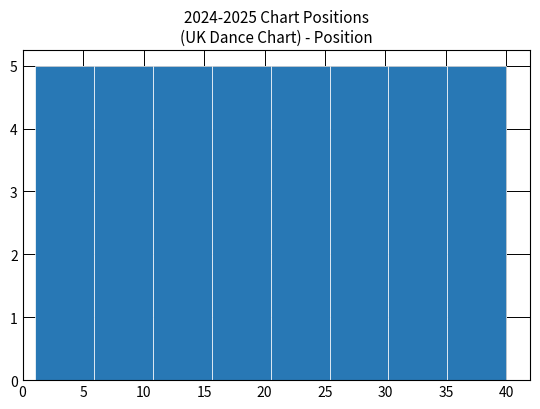

Reading left to right, transcribe this chart: for each bar, give the range it covers on the x-axis and its height. Neither the bar edges nor the heights are printed on the chart, so give them approximately, as read against the axes.

1.0 to 6.0: 5
6.0 to 11.0: 5
11.0 to 15.5: 5
15.5 to 20.5: 5
20.5 to 25.5: 5
25.5 to 30.5: 5
30.5 to 35.0: 5
35.0 to 40.0: 5